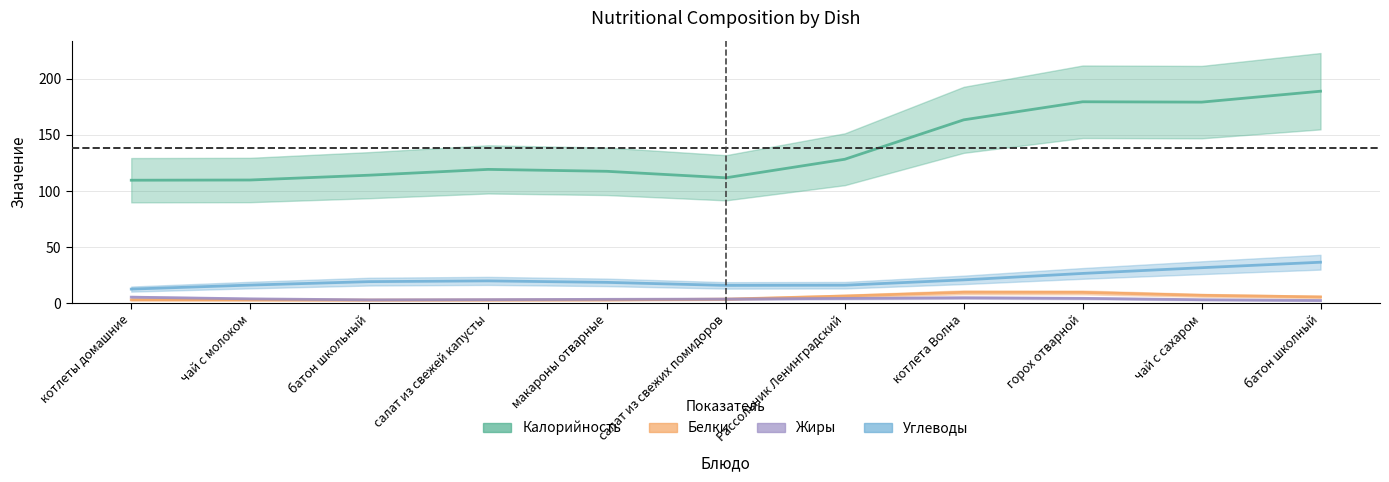

True or false: Жиры has more than 2 interior local peaks.

False